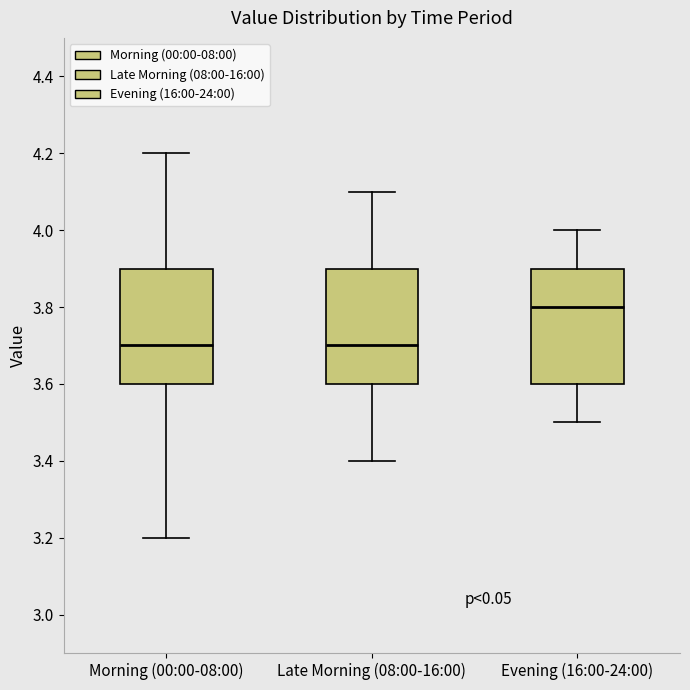

Where does the upper whisker of the box for Late Morning (08:00-16:00) end on the y-axis? The values are not printed on the chart, so give them approximately, as read against the axis.

4.1